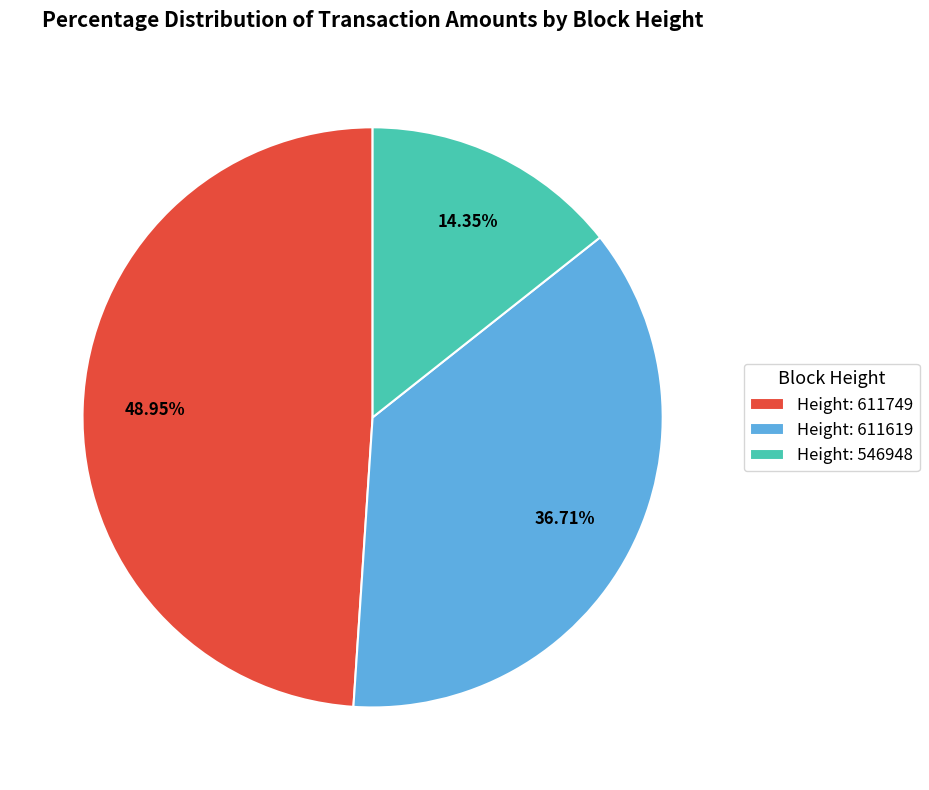

Rank the categories by value from lowest to highest.

Height: 546948, Height: 611619, Height: 611749